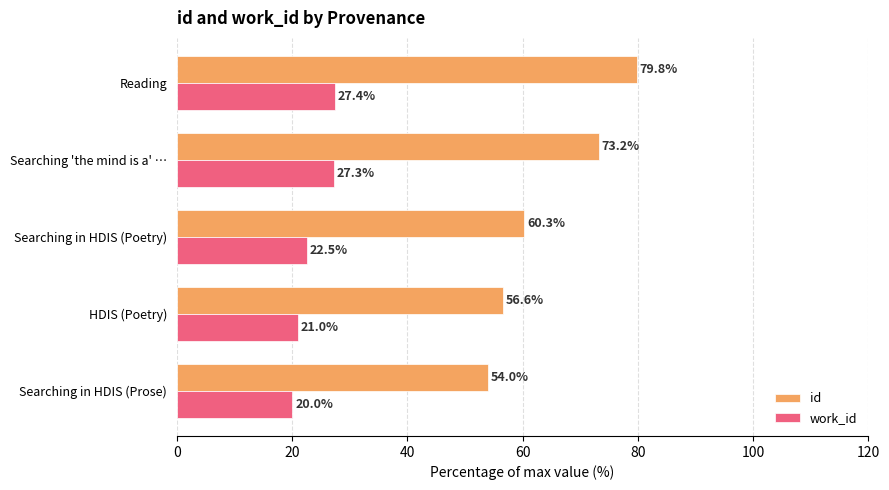

What are all the series names shown in the legend?

id, work_id